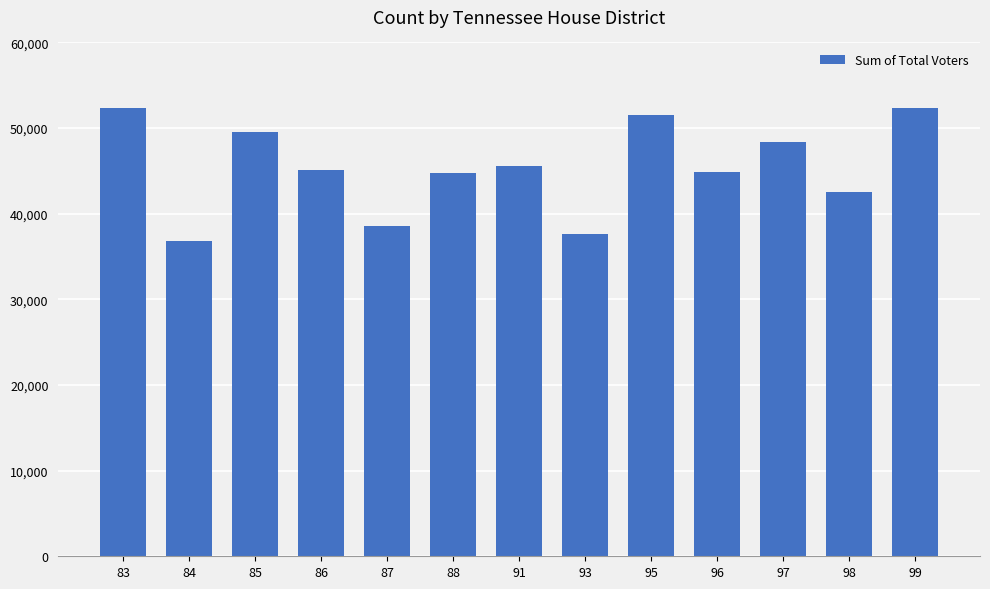

What is the maximum value shown in the chart?

52339